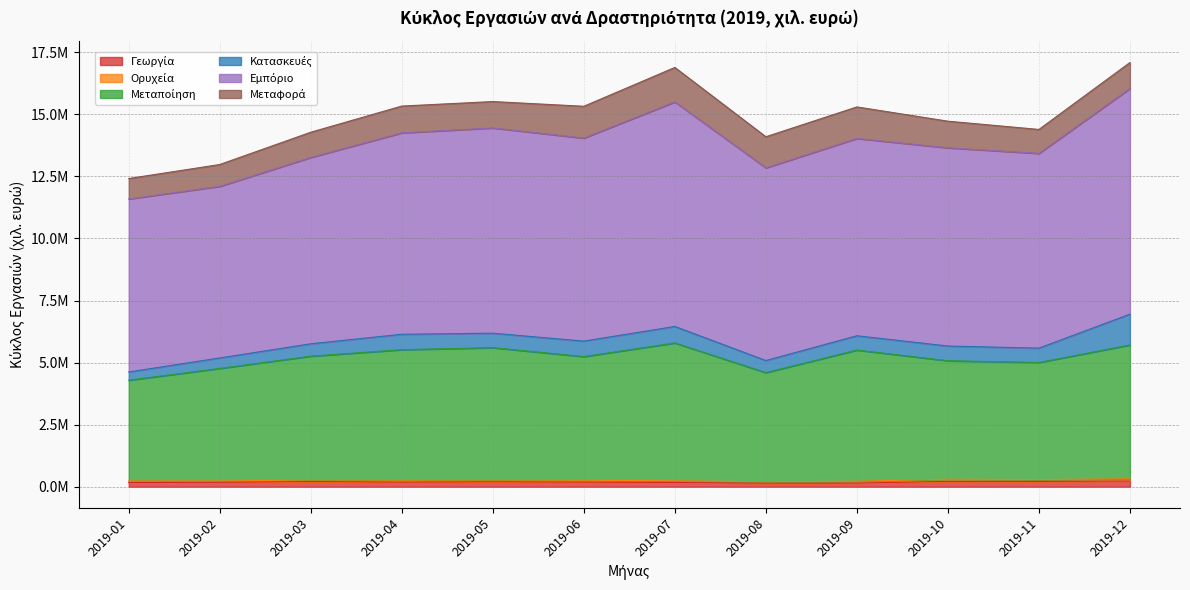

Which series changed the most between 2019-03 and 2019-05?

Εμπόριο